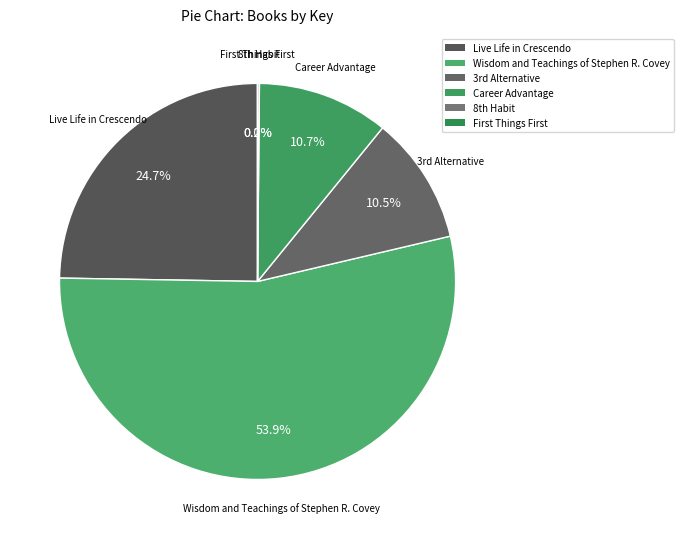

Does Career Advantage account for over 50% of the chart?

No